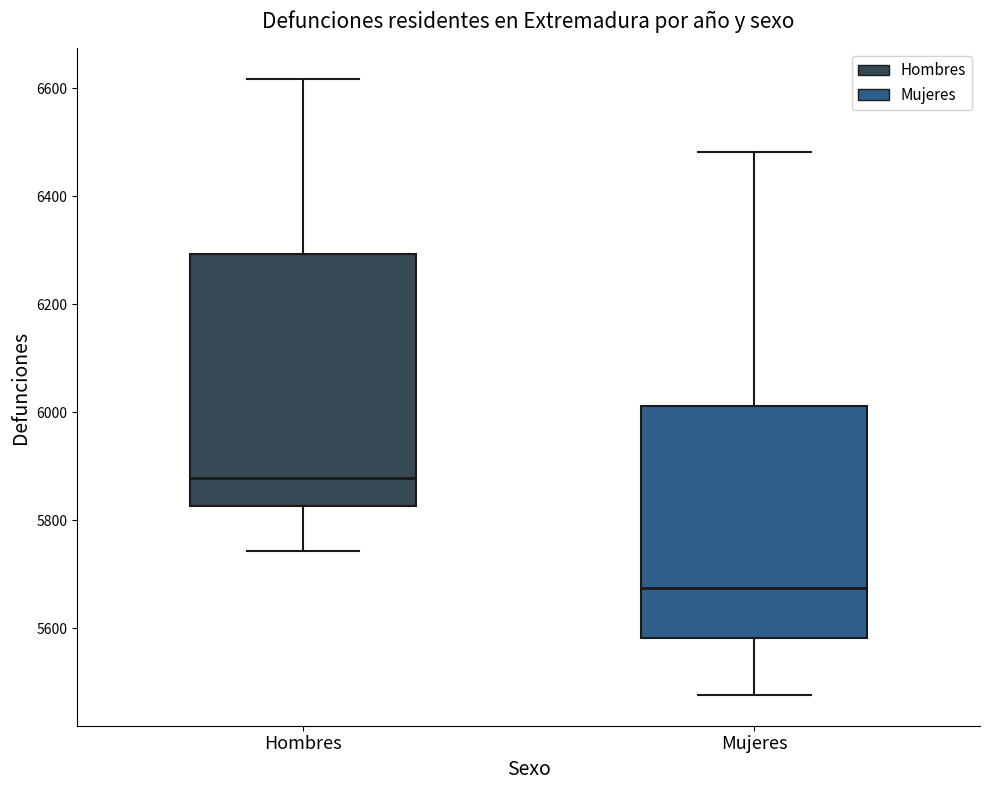

Reading left to right, transcribe this box plot: for each box, give where its median line is, the range the box spans, and where its two whiskers end, as read against the y-axis. The values are not printed on the chart, so give them approximately, as read against the axis.

Hombres: median 5880, box 5820 to 6300, whiskers 5740 to 6620
Mujeres: median 5680, box 5580 to 6020, whiskers 5480 to 6480